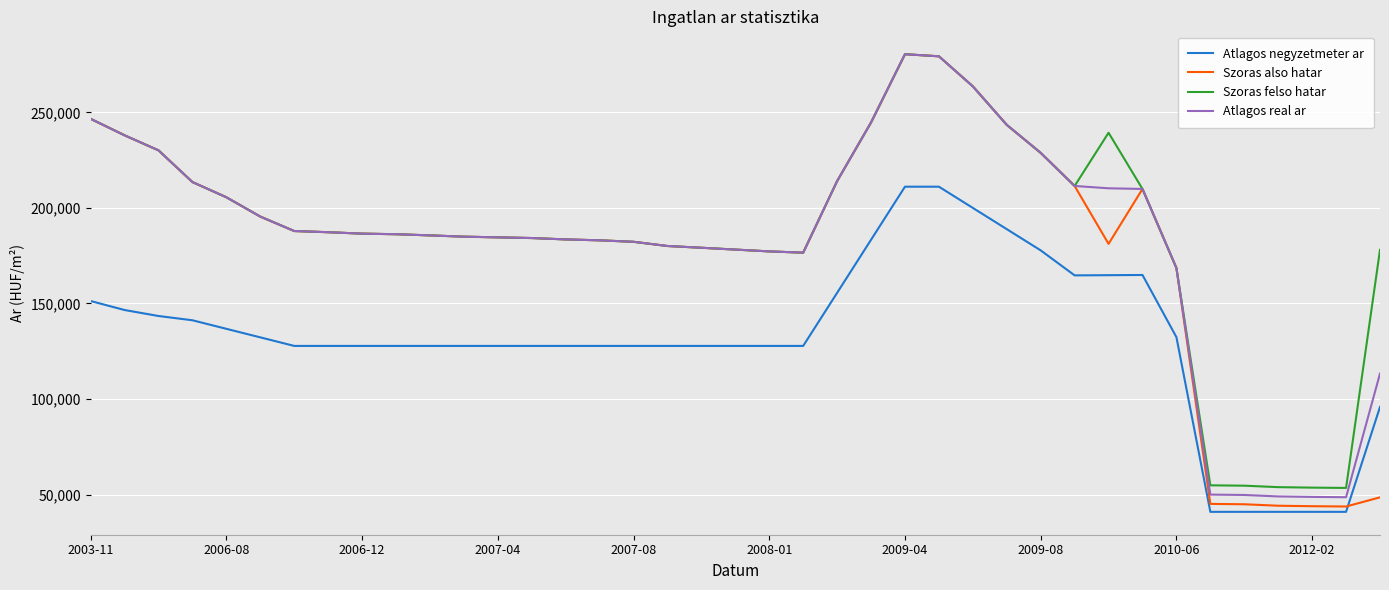

What are all the series names shown in the legend?

Atlagos negyzetmeter ar, Szoras also hatar, Szoras felso hatar, Atlagos real ar